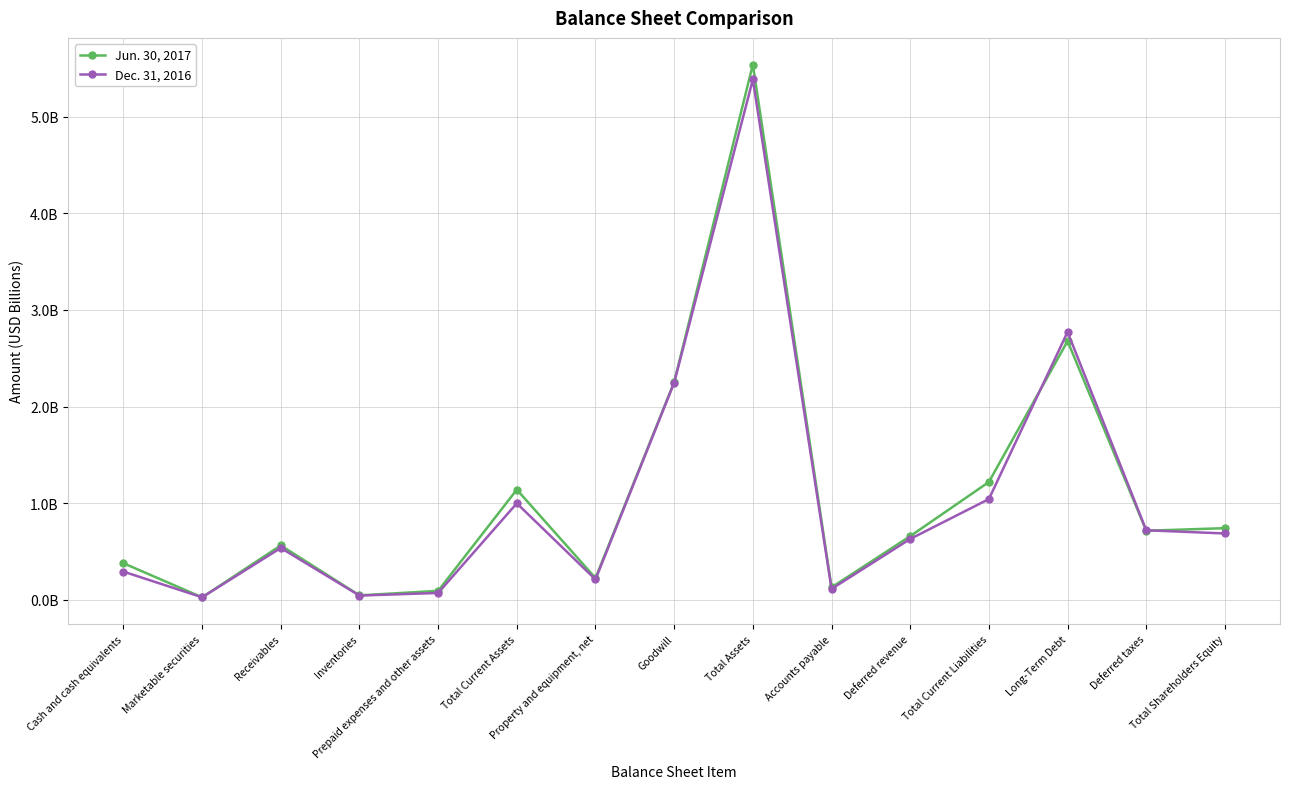

Between which two adjacent categories do Jun. 30, 2017 and Dec. 31, 2016 first intersect?

Total Current Liabilities and Long-Term Debt